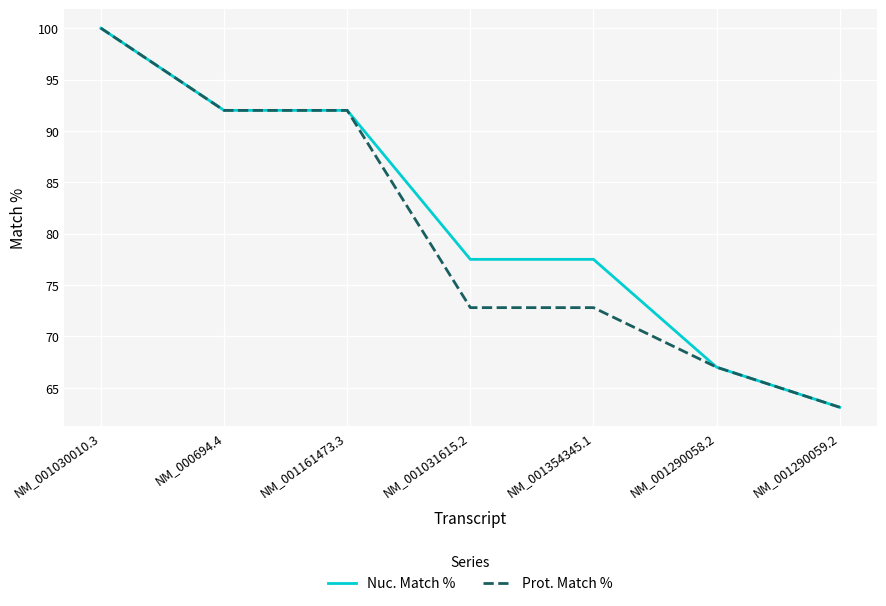

The Nuc. Match % series shows 67.0 at NM_001290058.2. True or false?

True